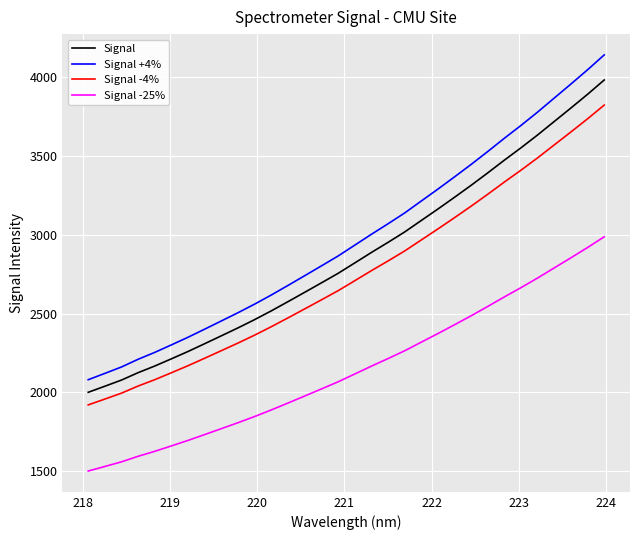

What is the difference between the maximum and minimum values in the Signal -4% series?

1904.0